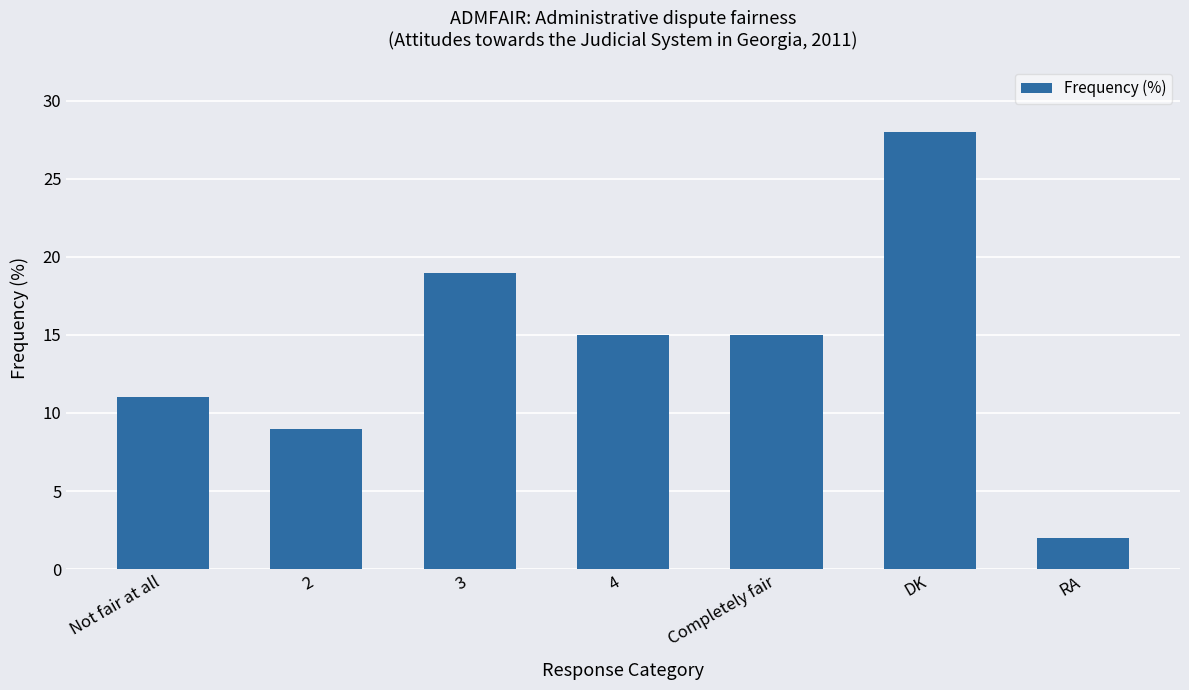

Reading left to right, what are all the values shown in this chart?

11	9	19	15	15	28	2